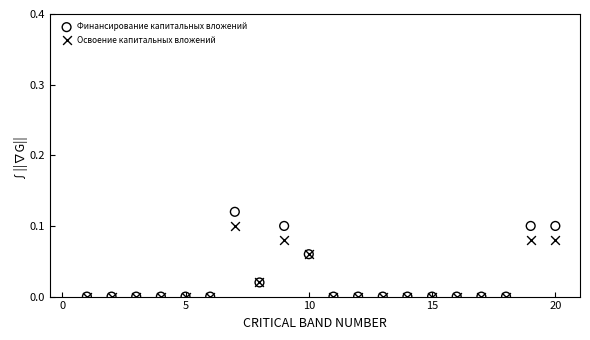

Which series reaches the maximum Y coordinate?

Финансирование капитальных вложений